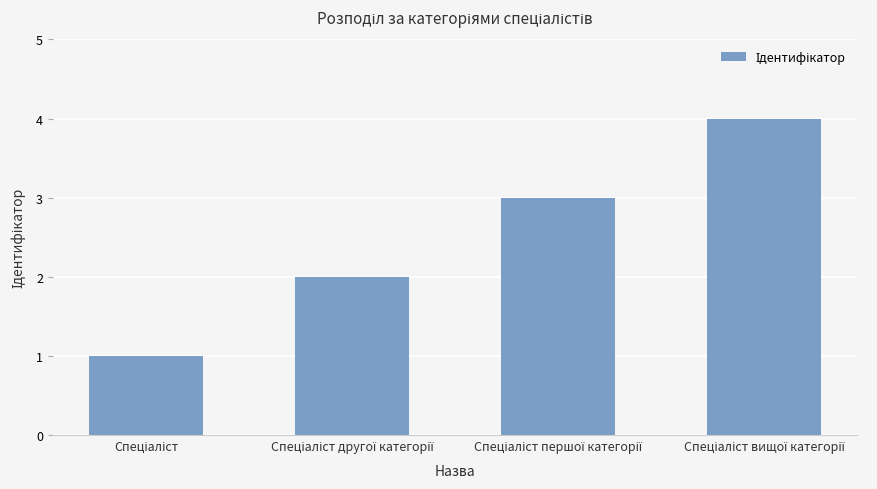

Count the values in the range 2 to 4.

3